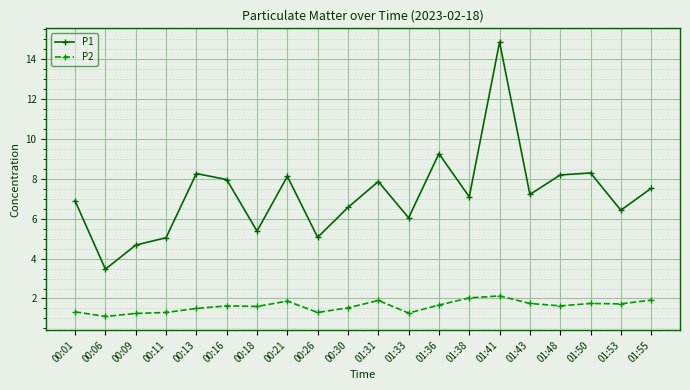

What is the sum of all P1 values?

144.3